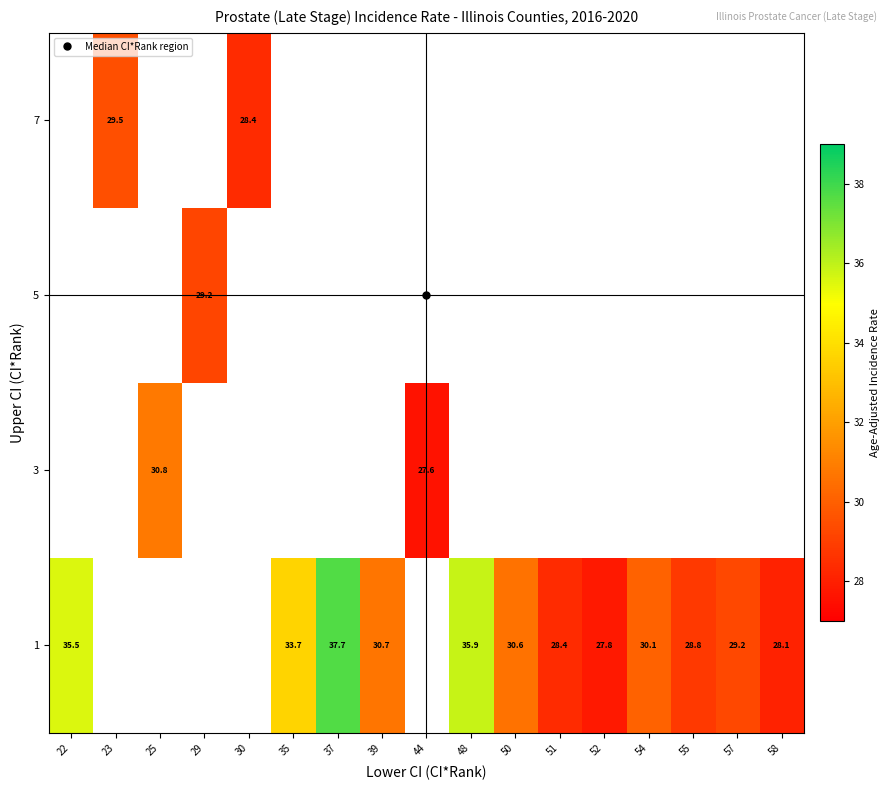

Where is 1 nearest to the value 32?

39